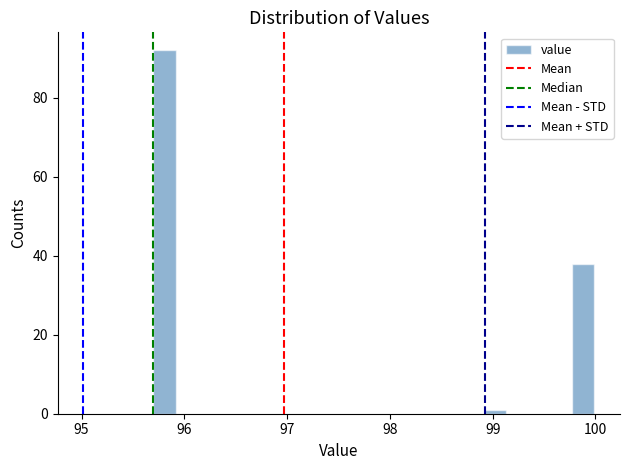

Read against the x-axis, roughly where is the centre of the tallest bar?

95.8